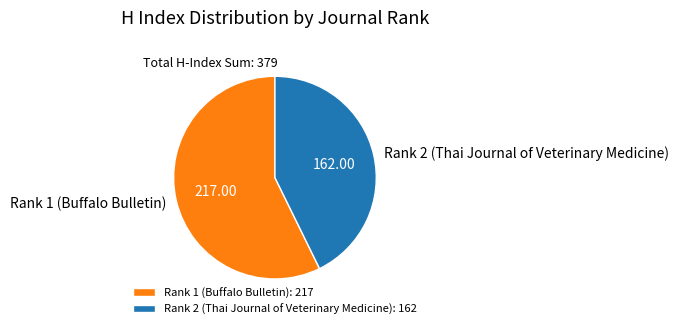

Does any single category account for the majority?

Yes